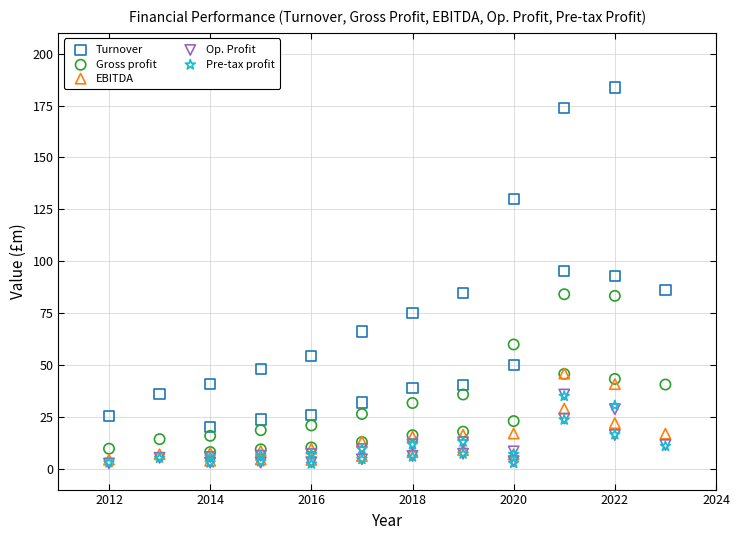

What are all the series names shown in the legend?

Turnover, Gross profit, EBITDA, Op. Profit, Pre-tax profit